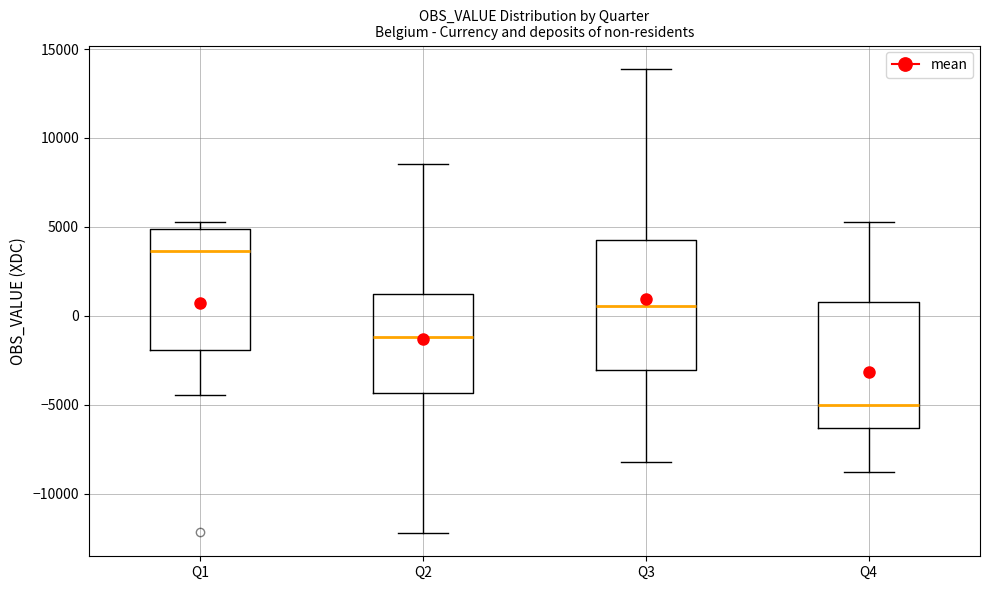

Reading left to right, read every box against the y-axis: the position of its median line, the range the box covers, and the ends of its whiskers. The values are not printed on the chart, so give them approximately, as read against the axis.

Q1: median 3500, box -2000 to 5000, whiskers -4500 to 5500
Q2: median -1000, box -4500 to 1000, whiskers -12000 to 8500
Q3: median 500, box -3000 to 4500, whiskers -8000 to 14000
Q4: median -5000, box -6500 to 500, whiskers -9000 to 5500